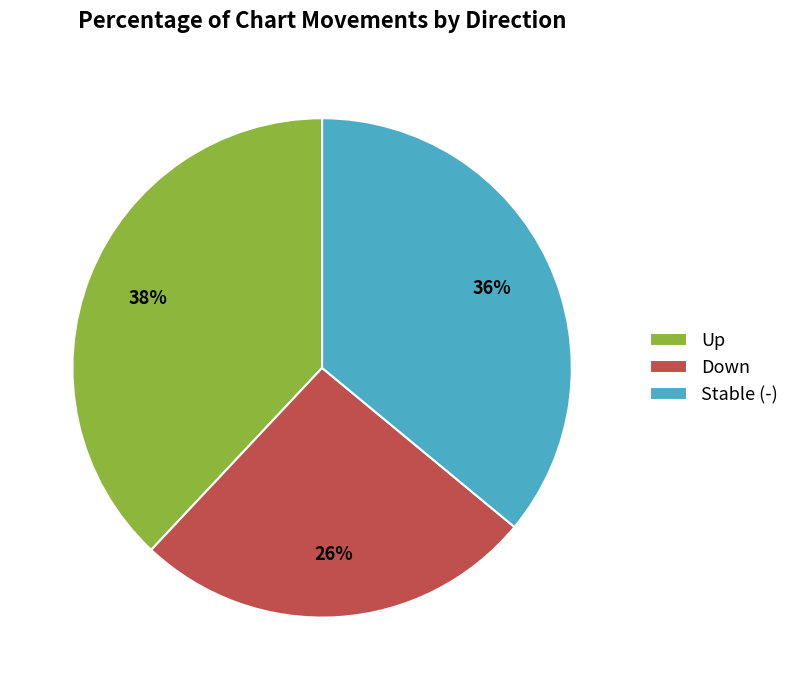

Combined, do Down and Stable (-) account for over 50%?

Yes